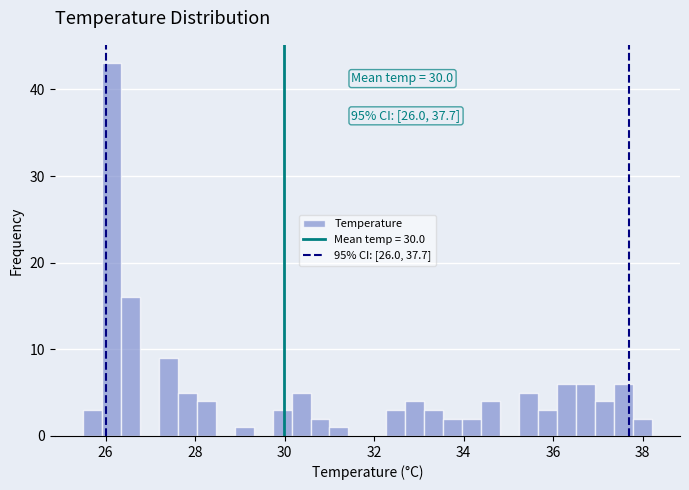

Around what value on the x-axis is the tallest bar? Give the approximate position of its centre, as read against the axis.

26.2